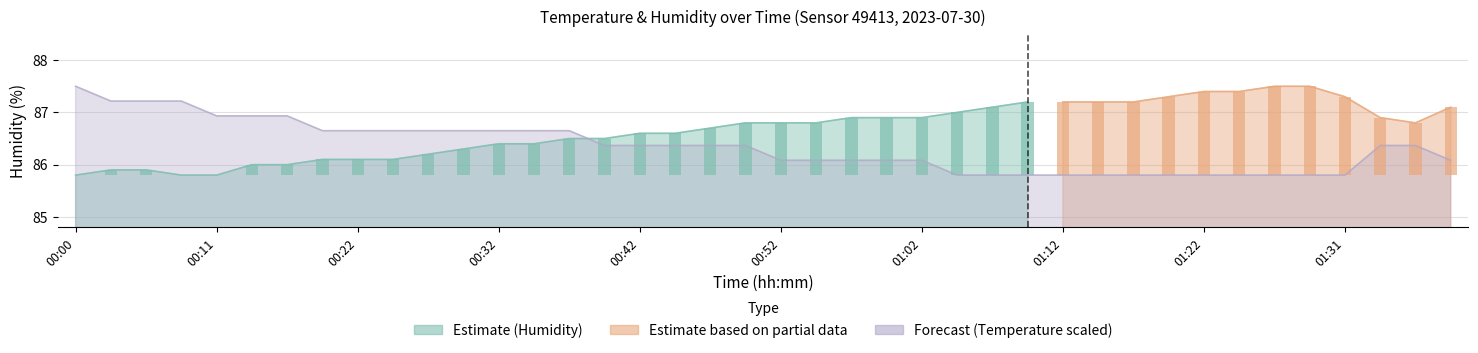

What is the difference between the second highest and minimum values?

1.4